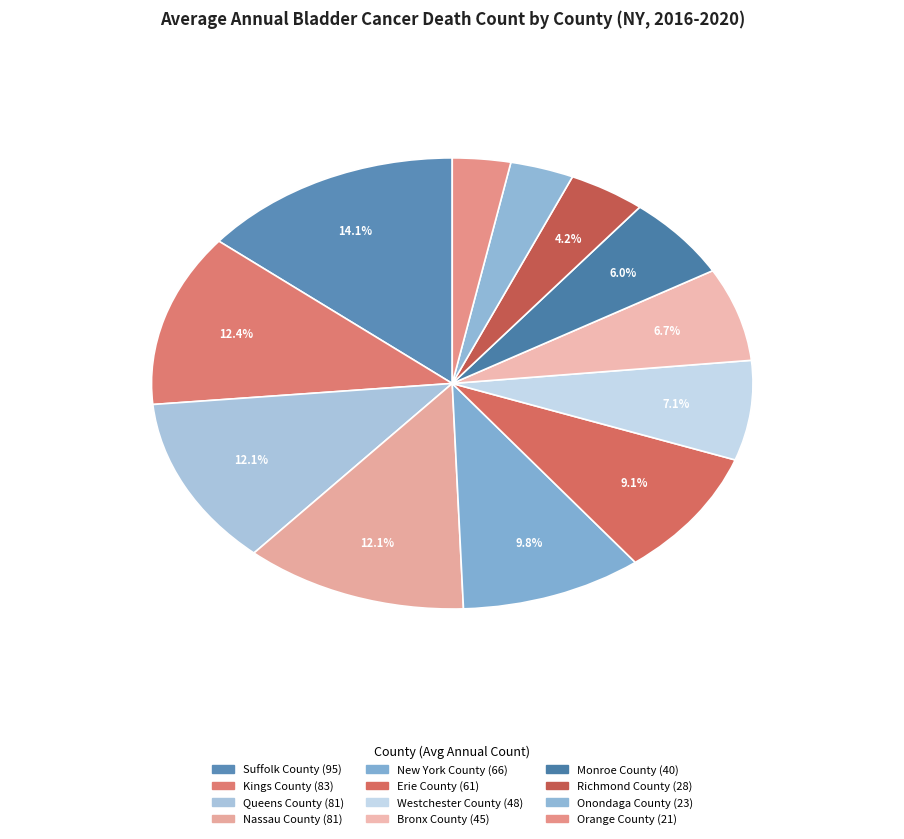

The Kings County slice represents 12% of the pie. True or false?

True